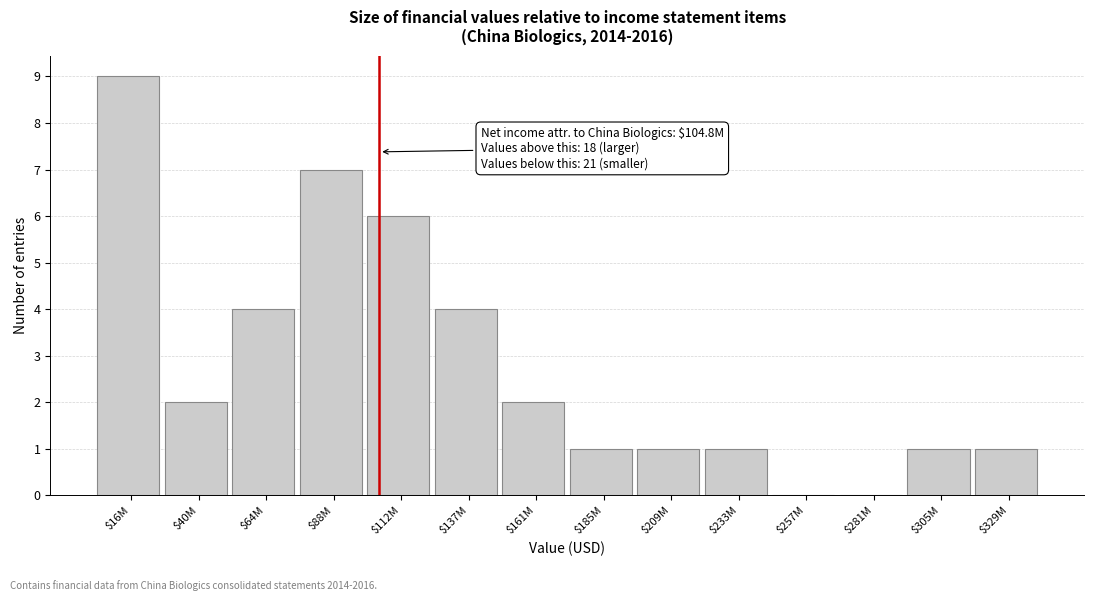

Which category has the highest value across all series?

$16M